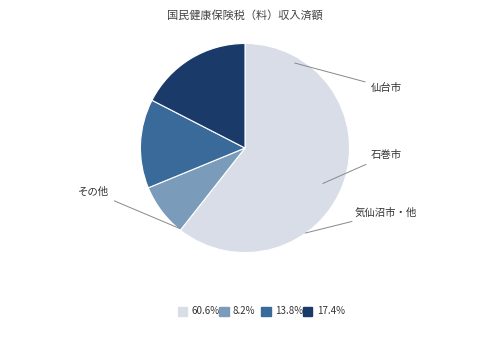

Is there any slice that represents more than half of the pie?

Yes